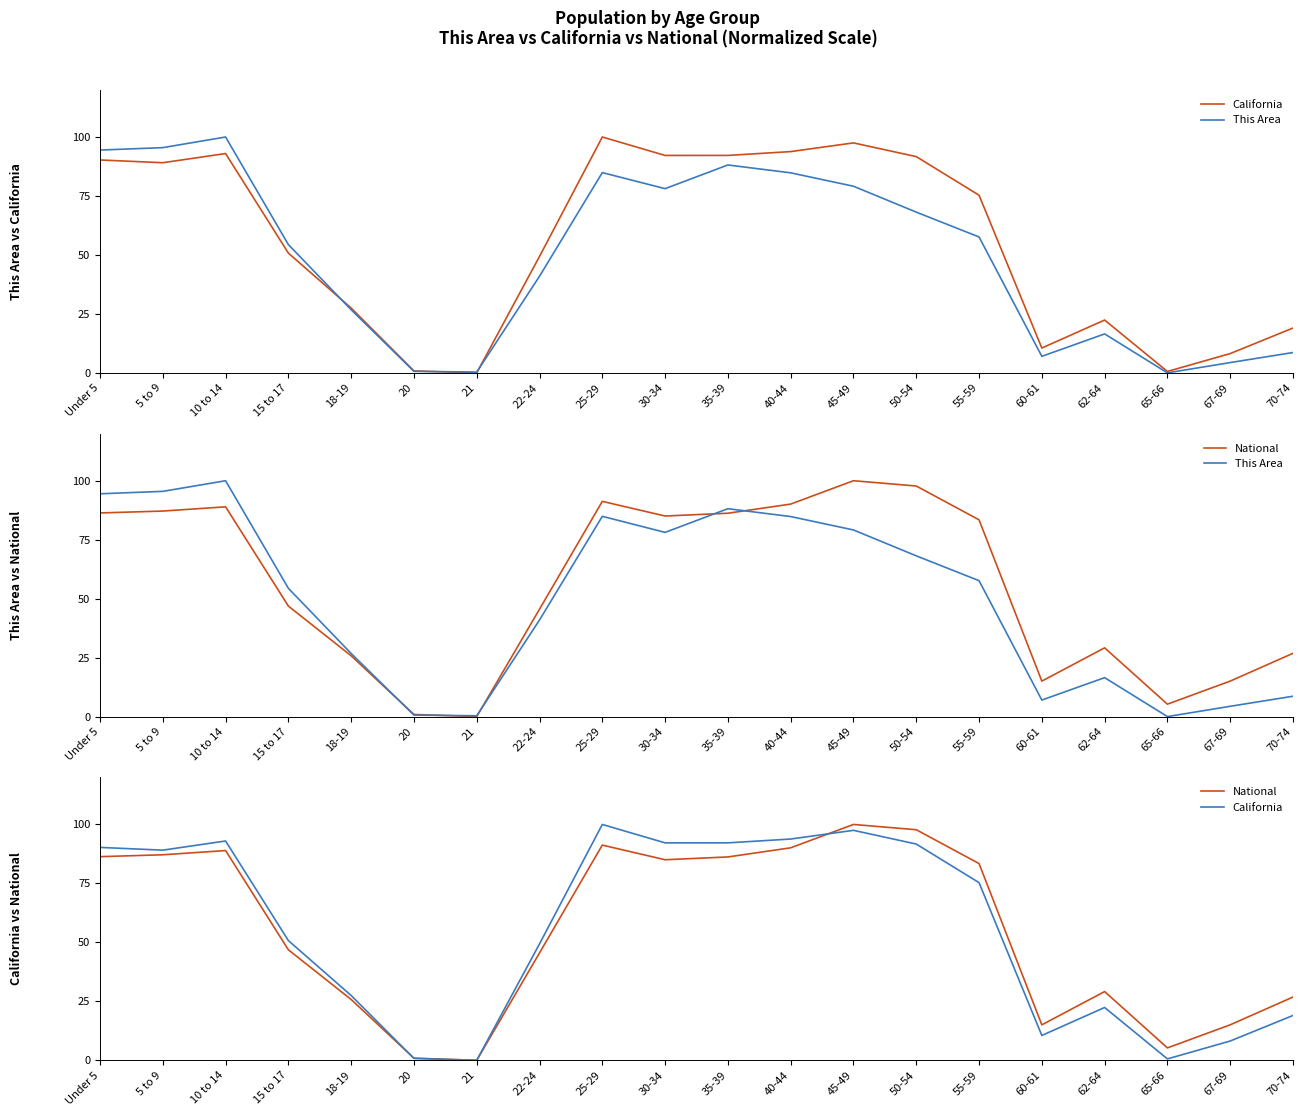

At which category does the chart reach its peak across all series?

25-29